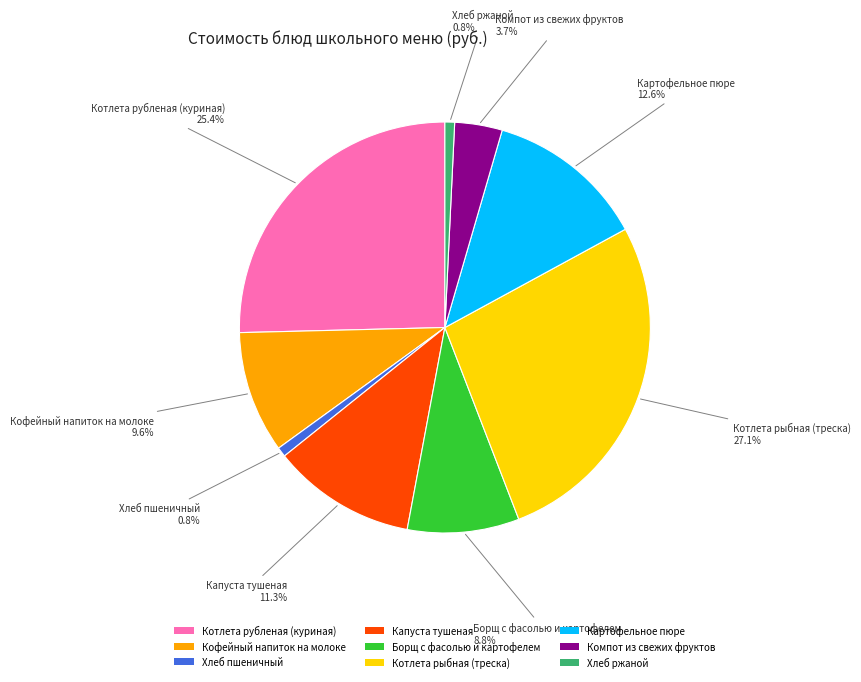

Between Хлеб пшеничный and Компот из свежих фруктов, which is larger?

Компот из свежих фруктов